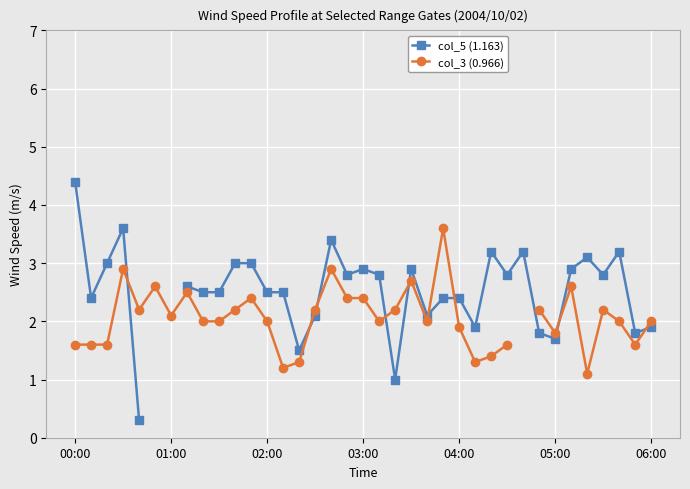

What position from the right is 02:00?

25